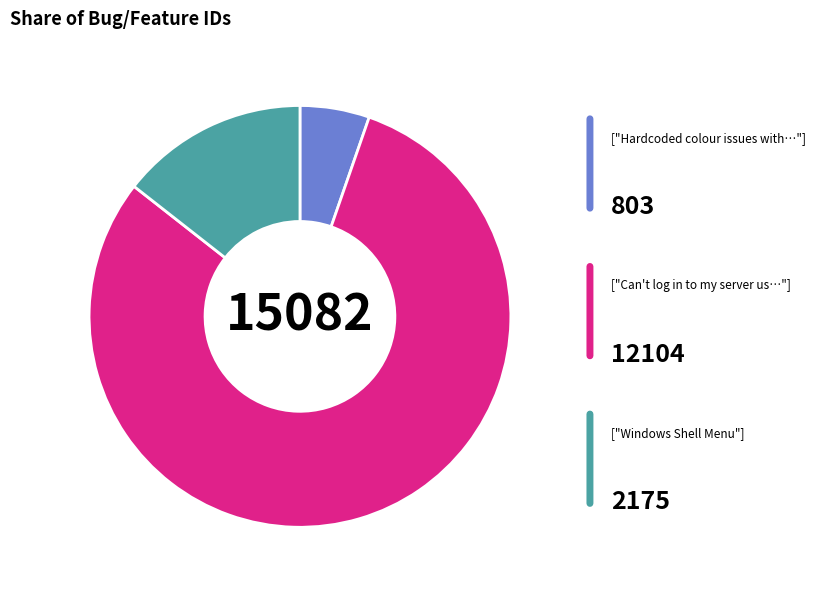

Is there a majority slice in this chart?

Yes